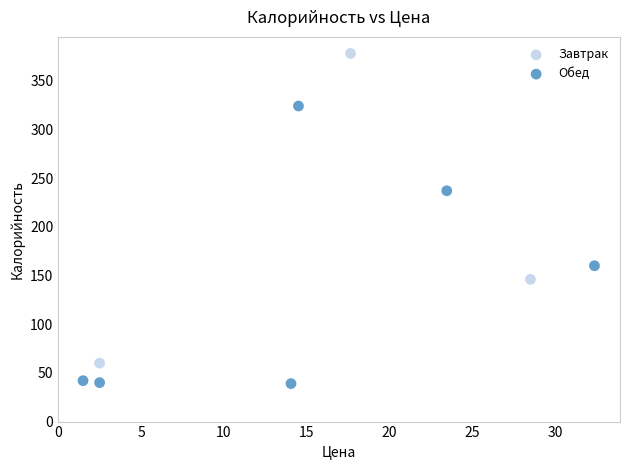

Which series has the widest spread of Y values?

Завтрак